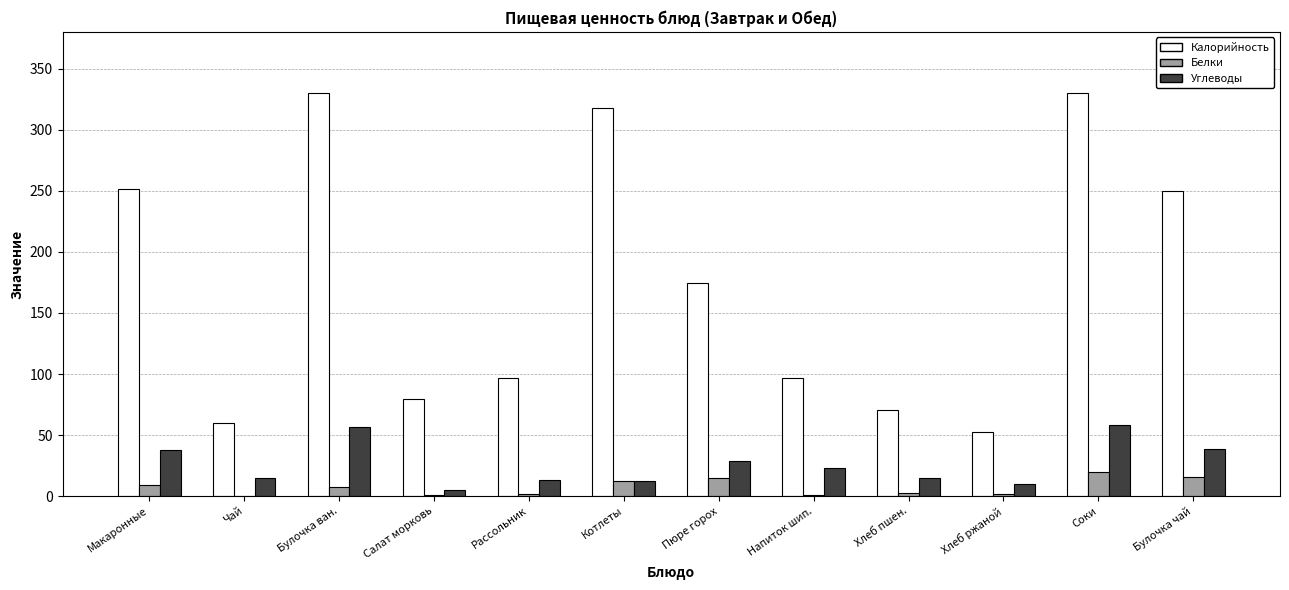

Is the value of Калорийность at Рассольник greater than the value of Углеводы at Хлеб пшен.?

Yes